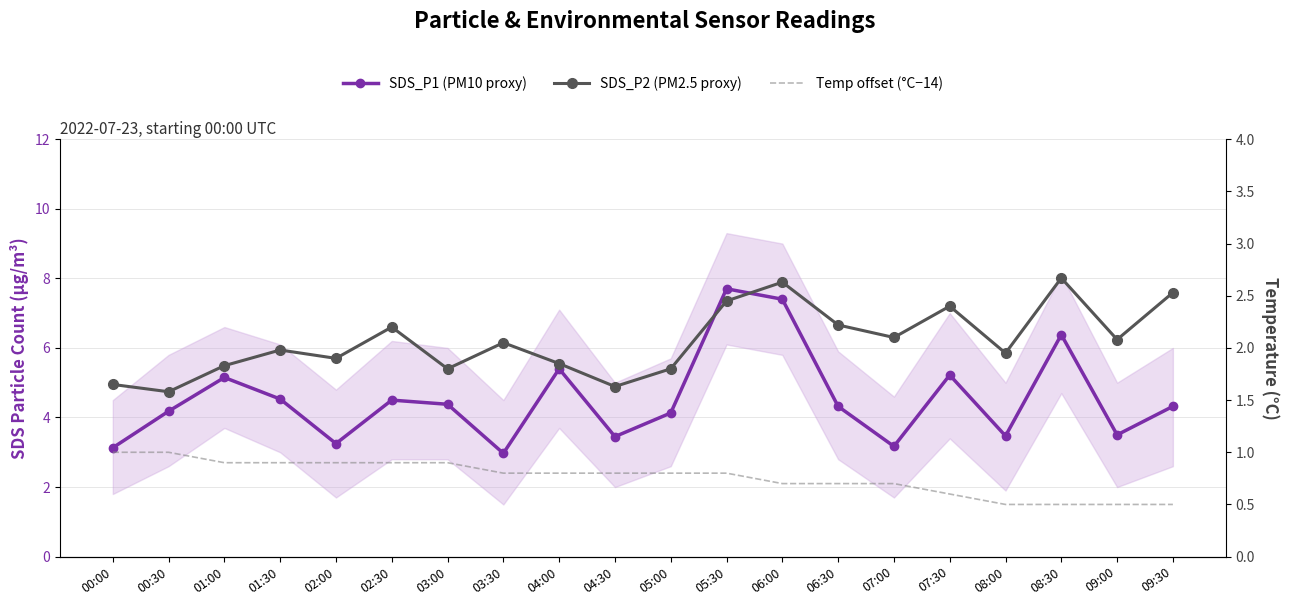

At how many categories does at least one series exceed 4?

13